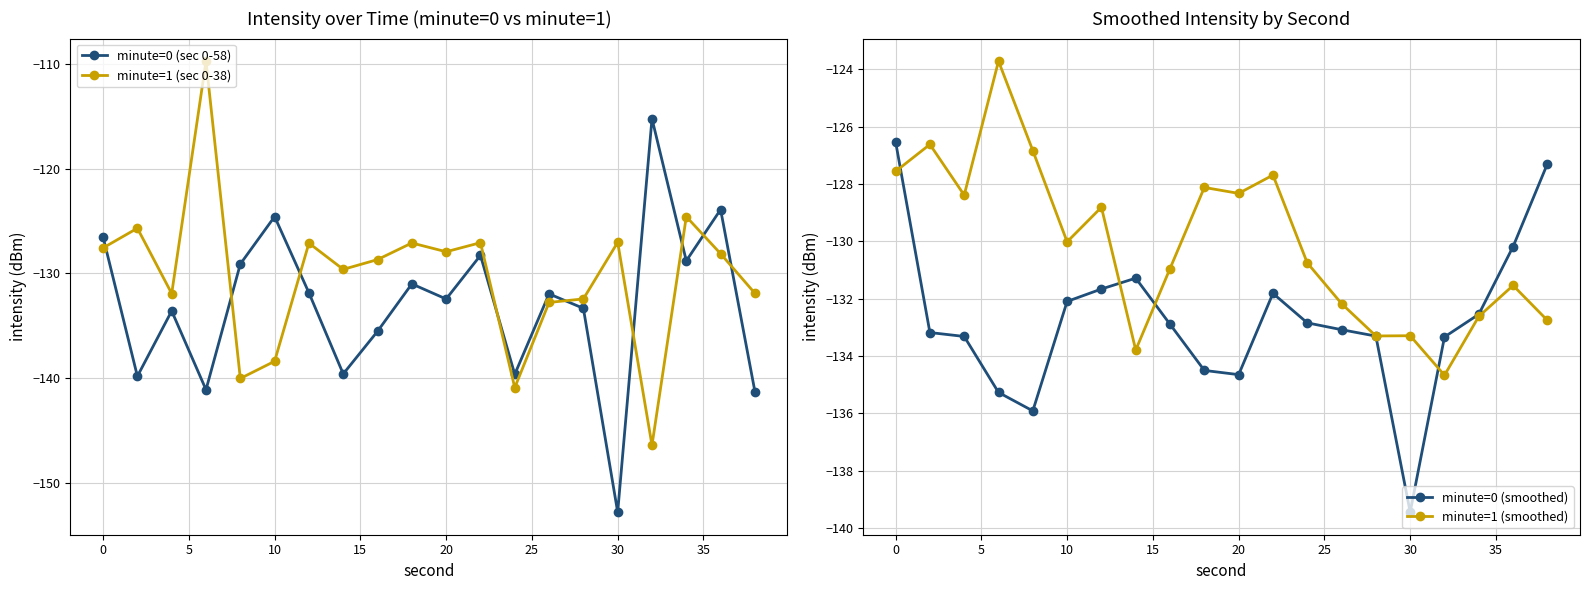

What is the sum of all minute=0 (smoothed) values?

-2655.2